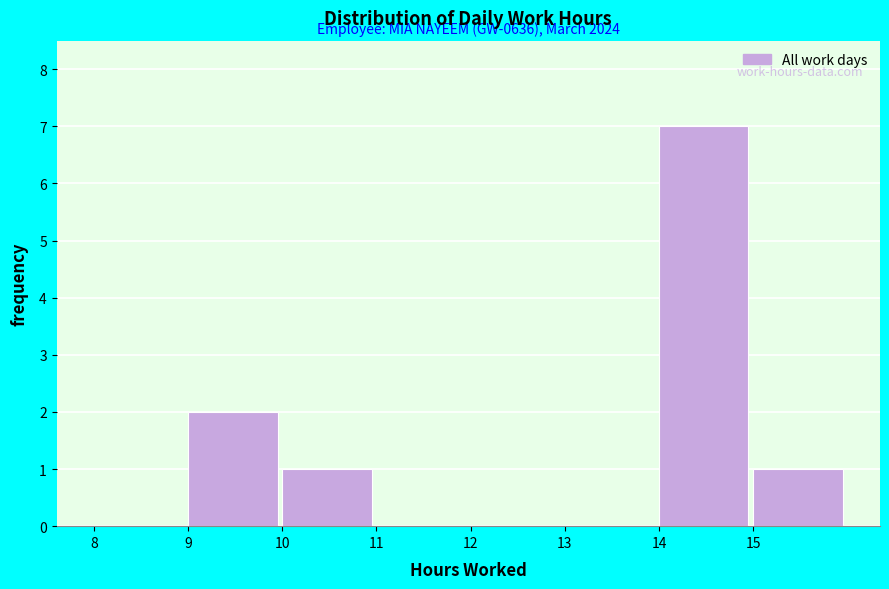

Which range on the x-axis has the tallest bar?

14 to 15